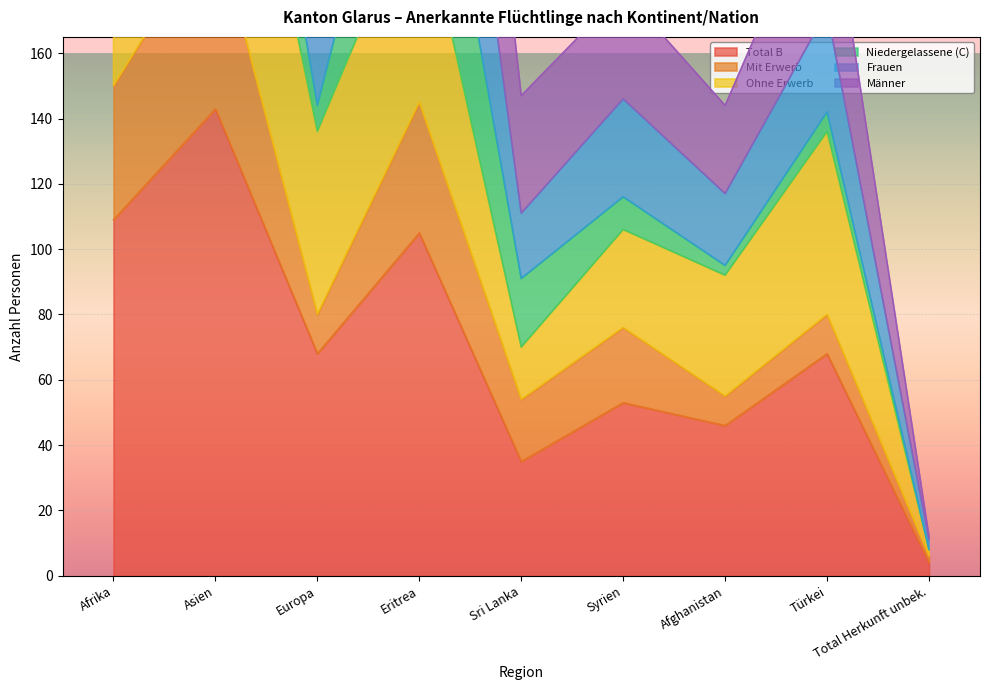

At which label does Total B reach its peak?

Asien